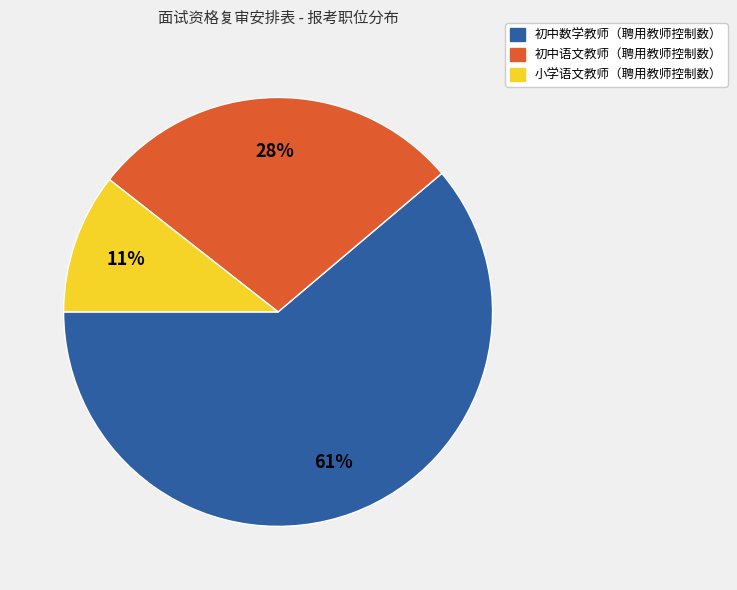

Which category has the smallest portion of the pie?

小学语文教师（聘用教师控制数）